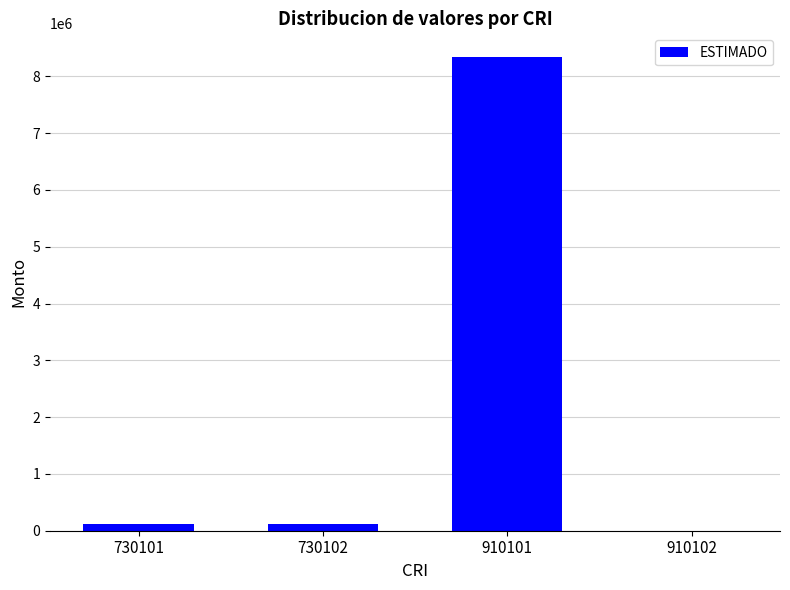

Which has a higher value, 910102 or 910101?

910101